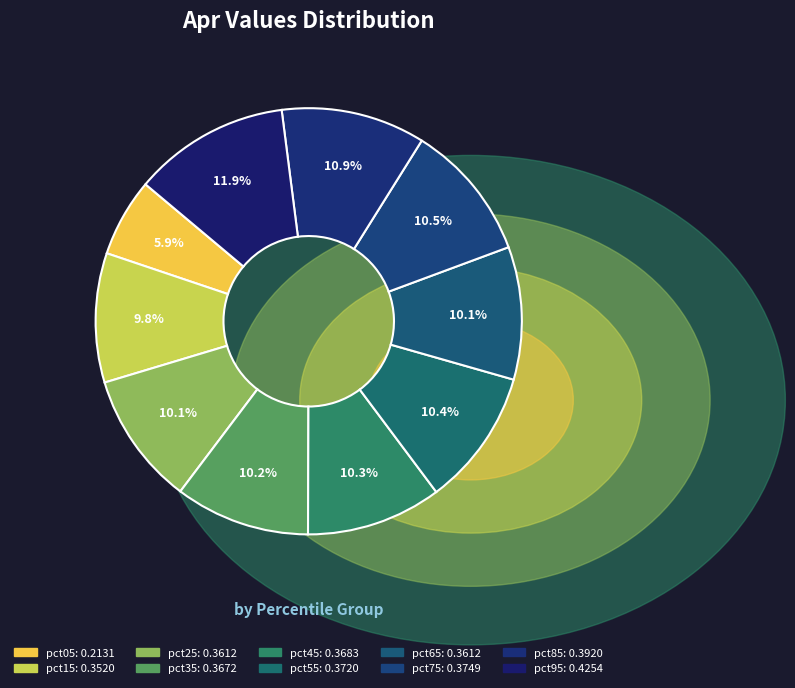

Which slice is the largest?

pct95